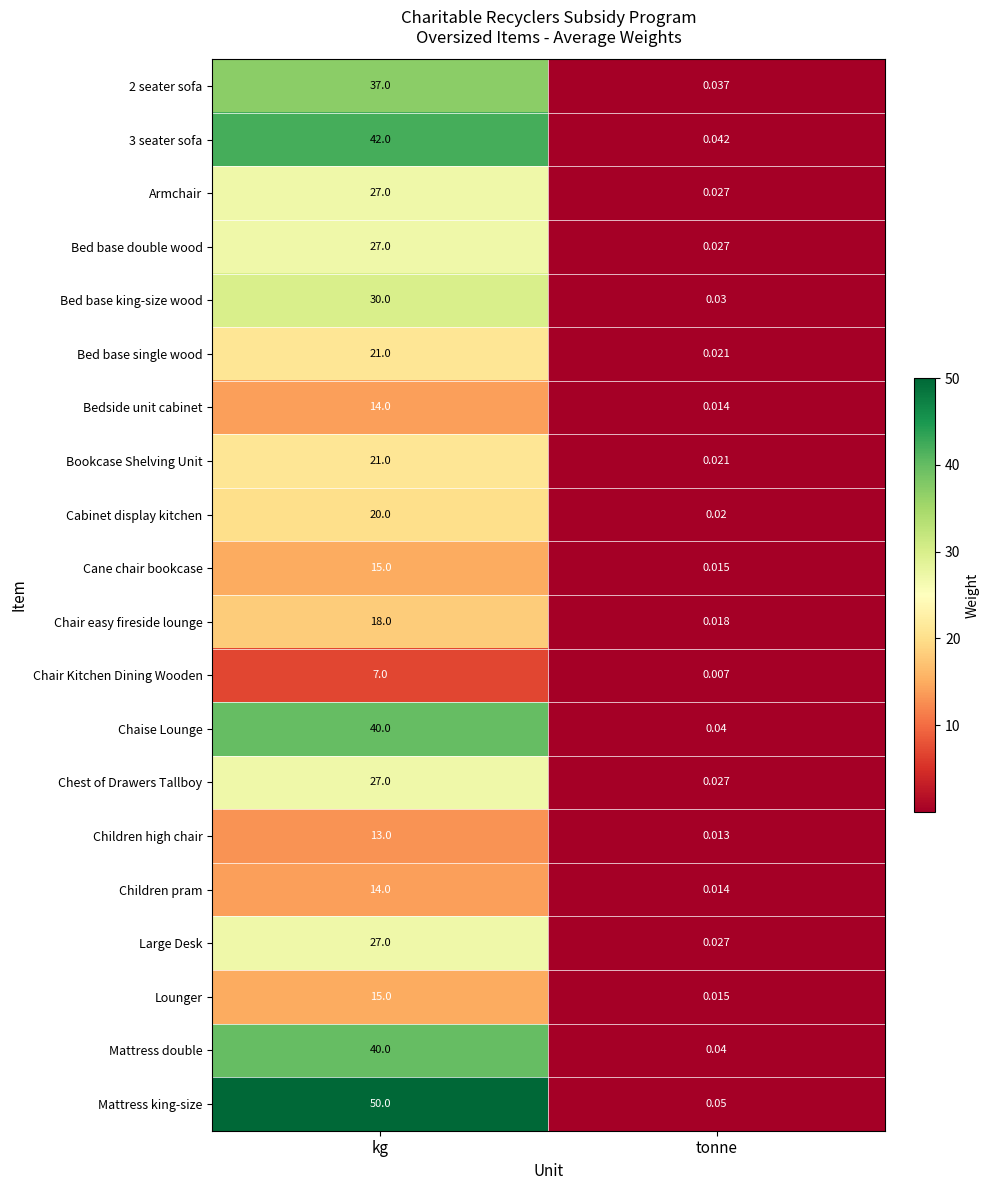

At which category is the sum across all series the highest?

kg